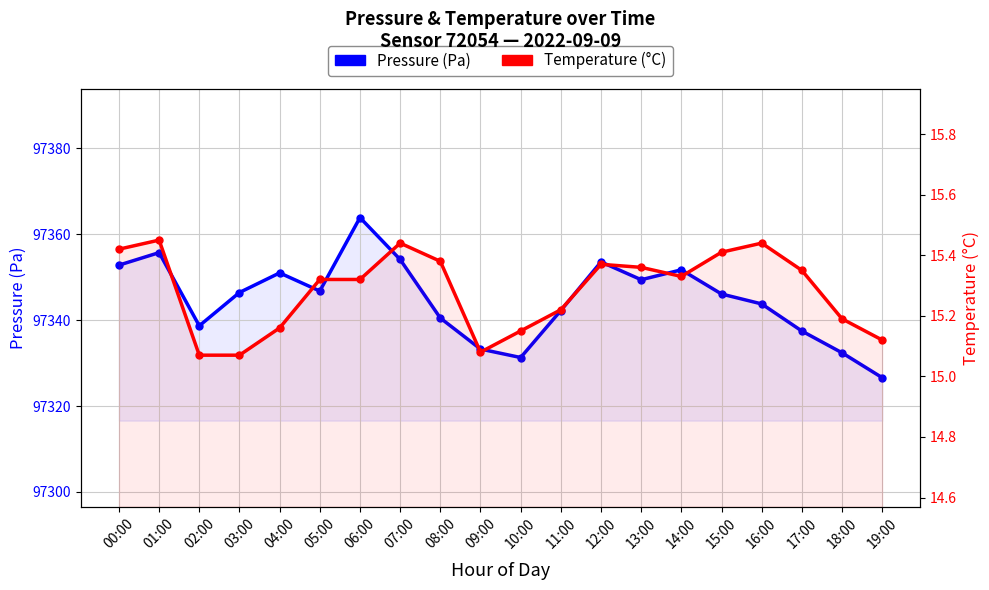

Which series has the largest total across all categories?

Pressure (Pa)